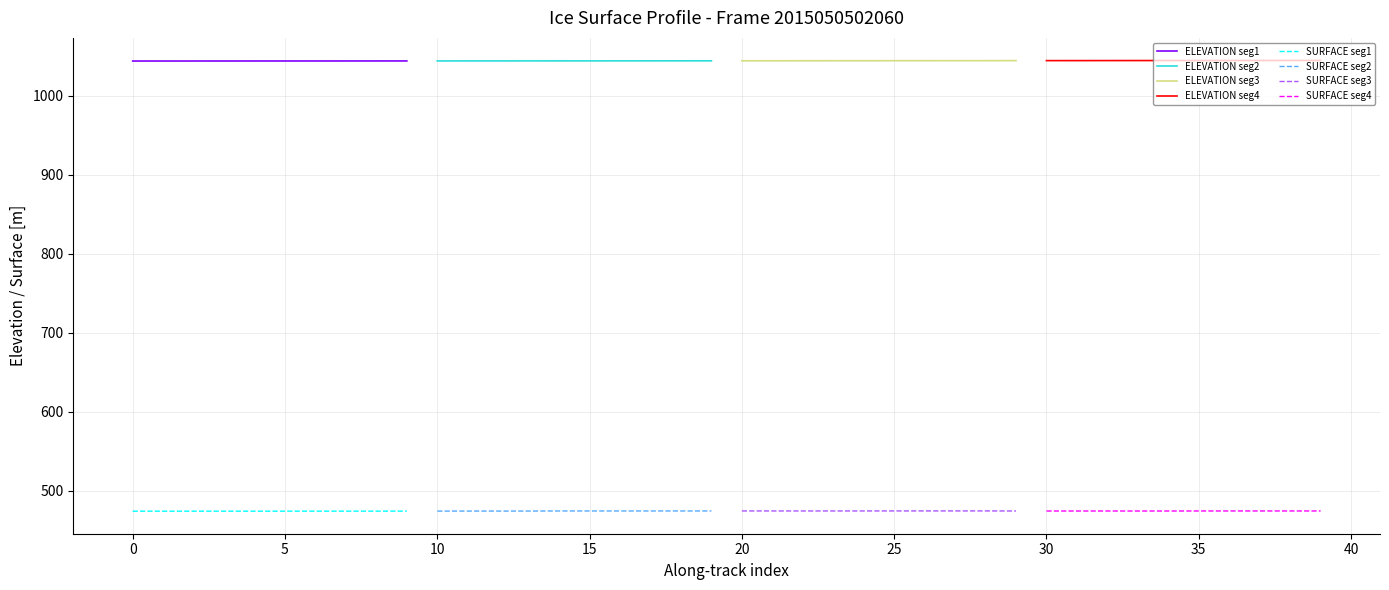

True or false: SURFACE and ELEVATION intersect in this chart.

False